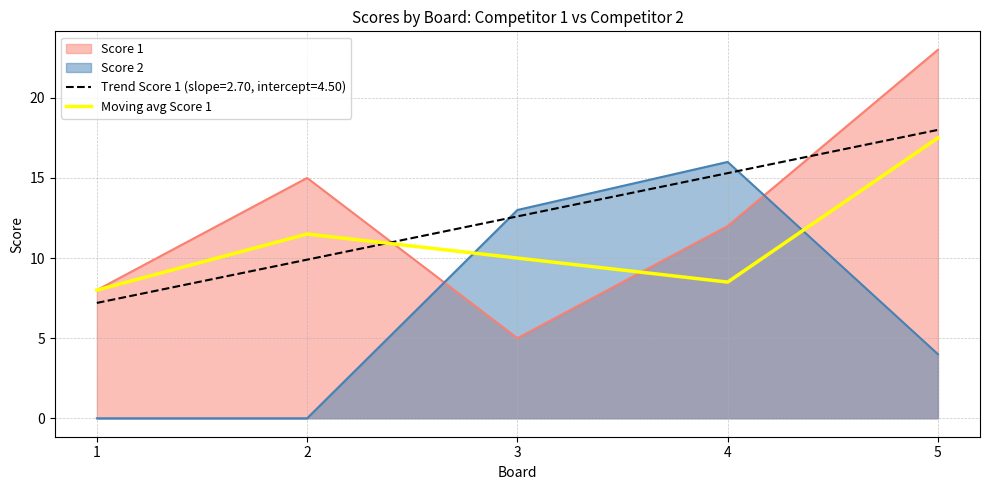

True or false: there are more than 2 points higher than both neighbors.

False